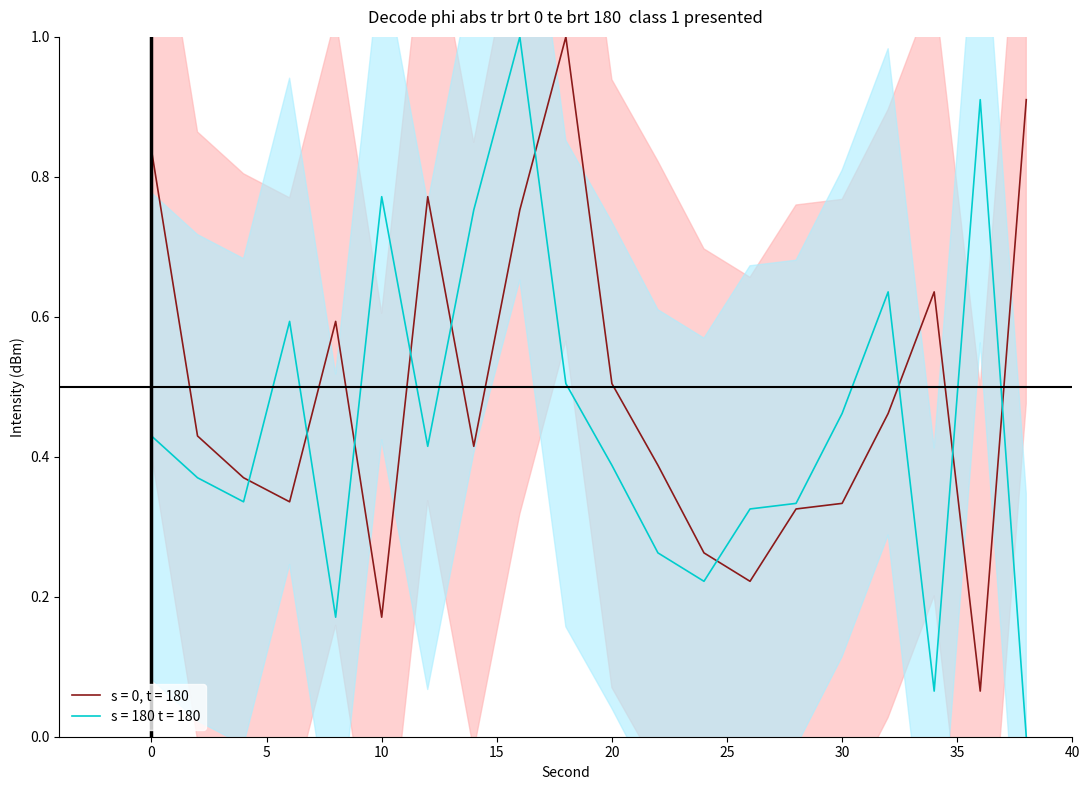

What is the lowest value of the s = 0, t = 180 series?

0.1